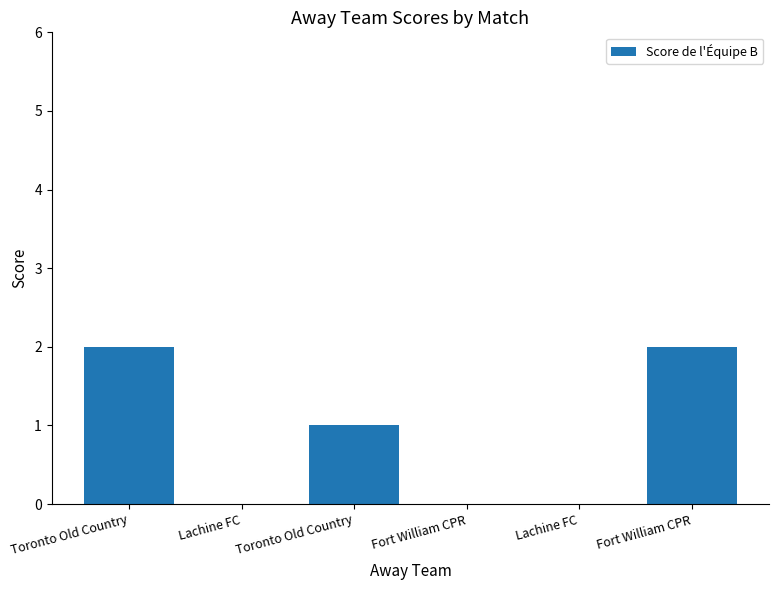

Reading right to left, extract all data points from this chart.

2	0	0	1	0	2